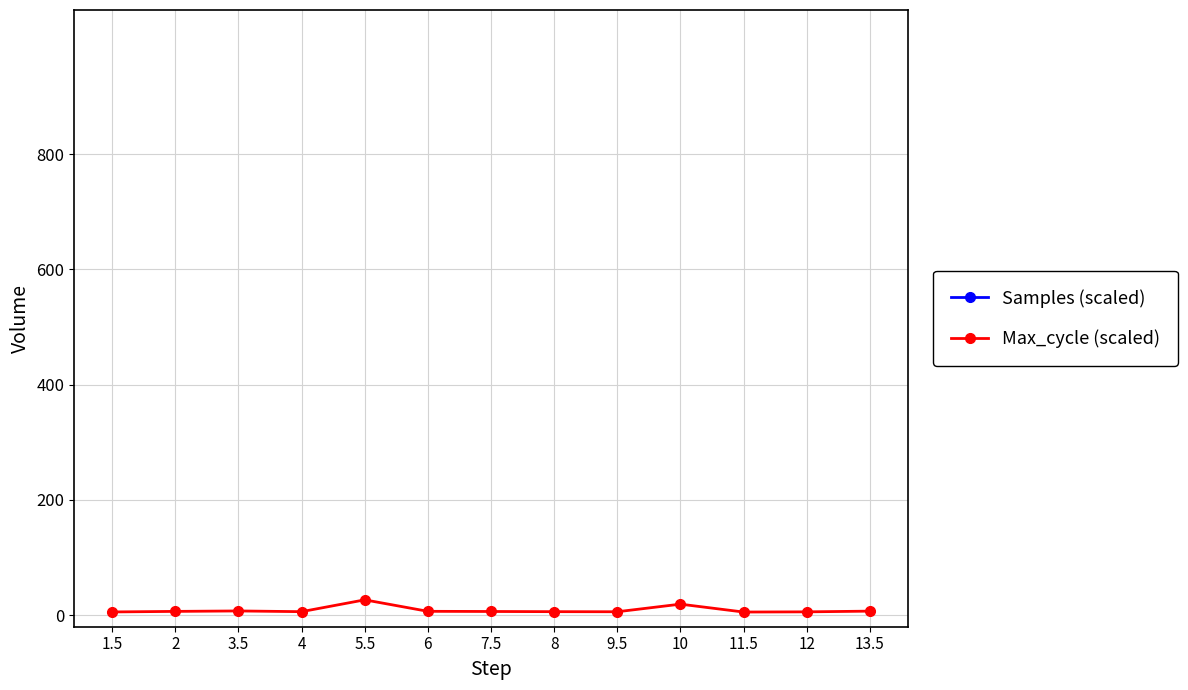

True or false: Samples (scaled) has more than 0 points higher than both neighbors.

True